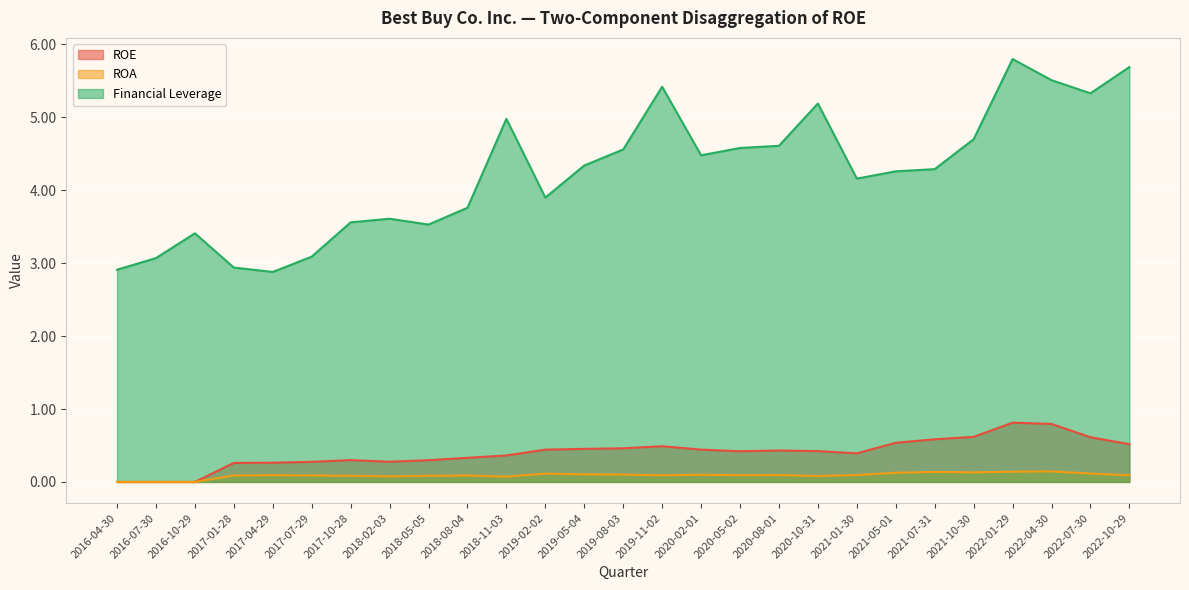

True or false: ROE has a value of 0.3 at 2018-02-03.

True